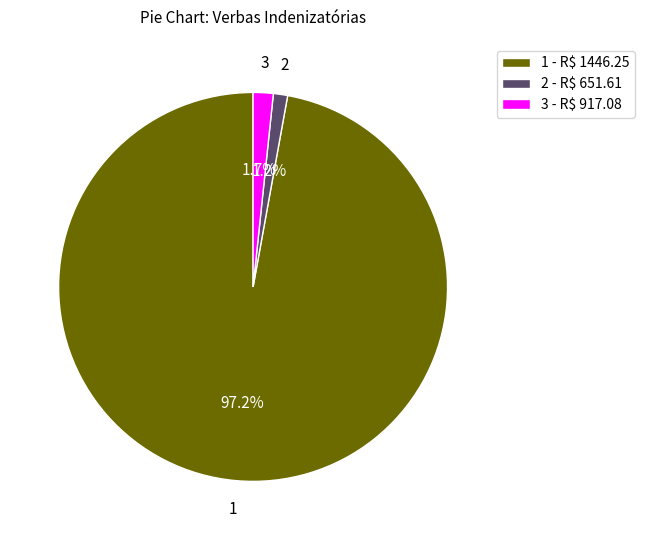

Which category has the biggest portion of the pie?

1 - R$ 1446.25